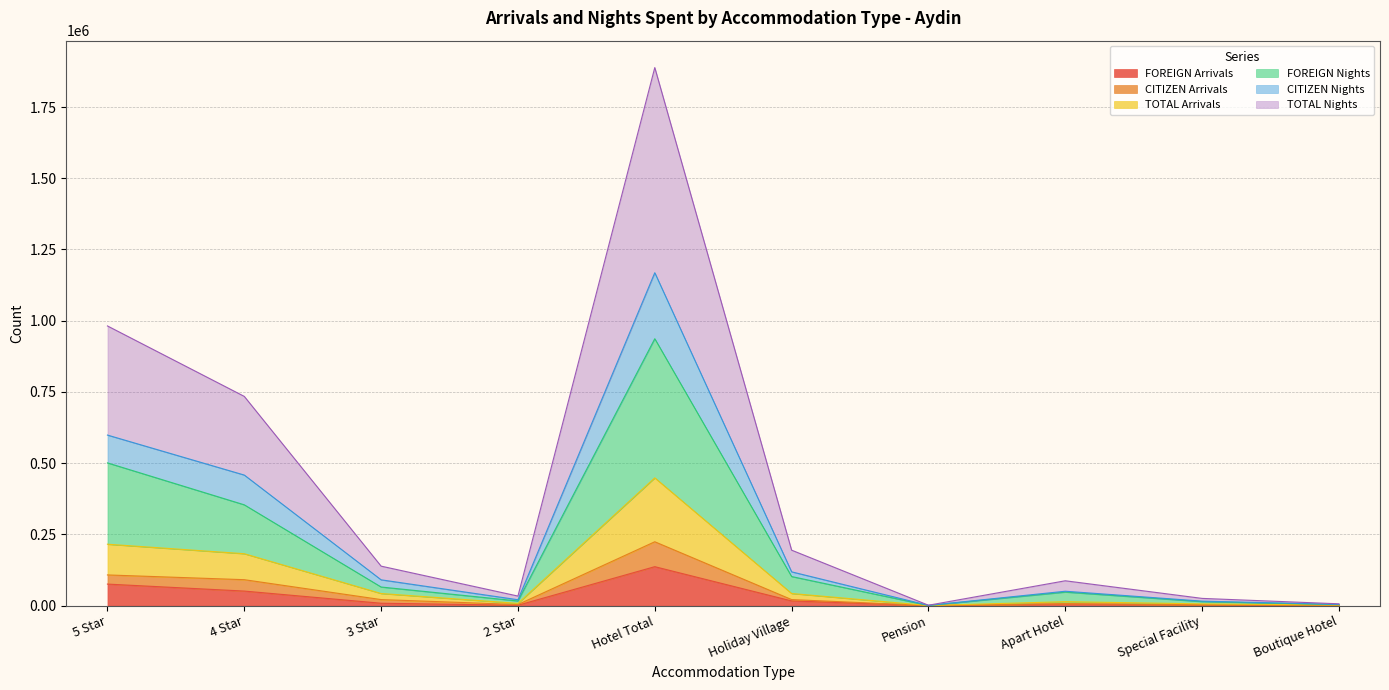

At which category does TOTAL Nights reach its first local peak?

Hotel Total